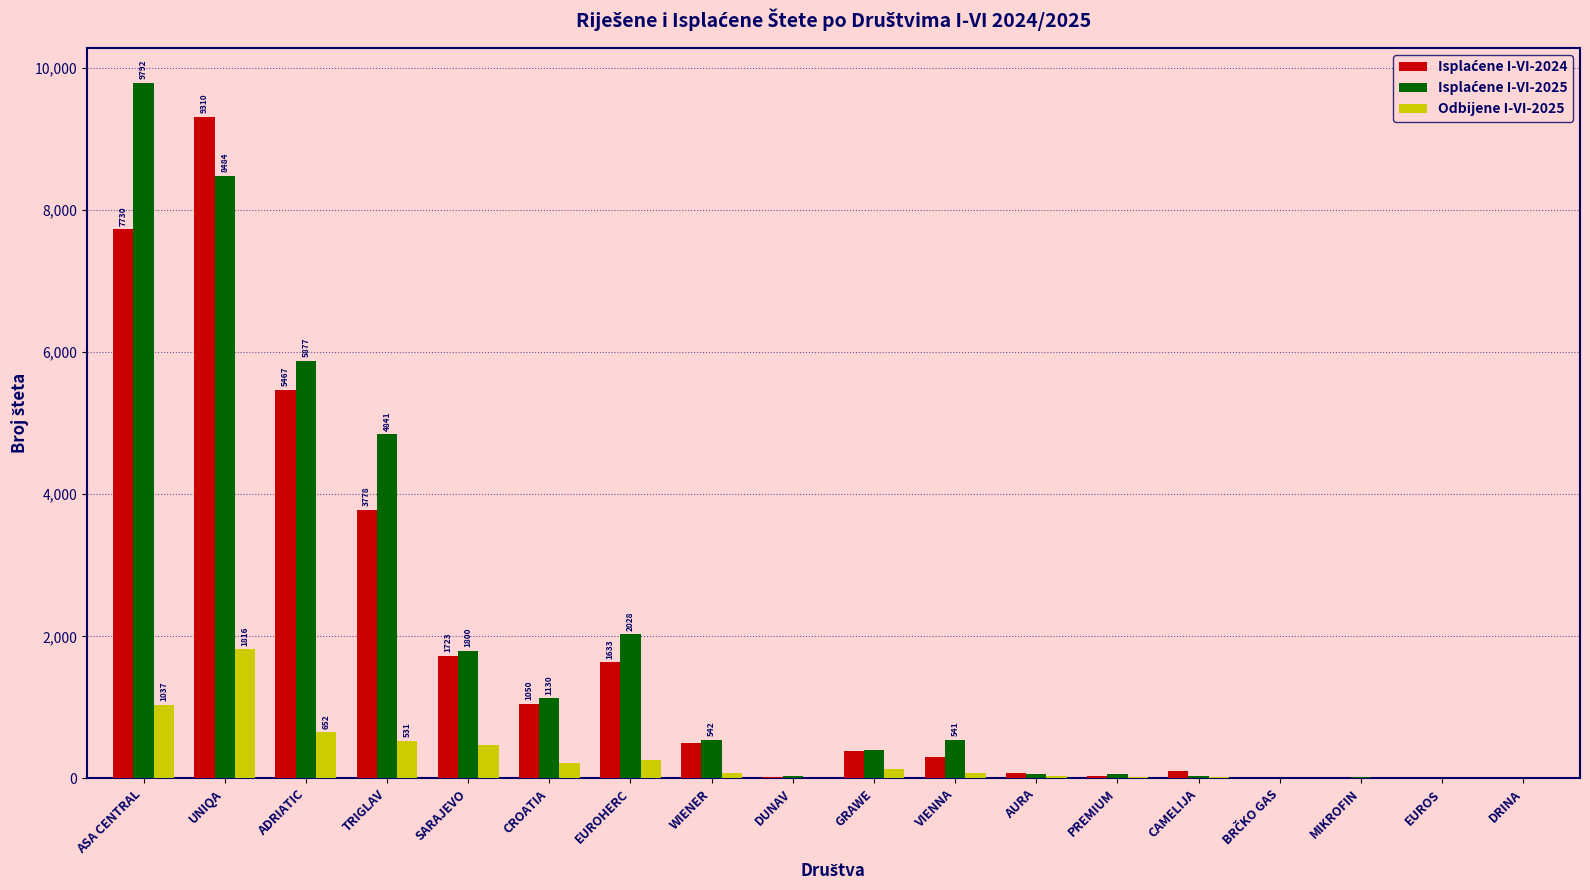

The value of Odbijene I-VI-2025 at SARAJEVO is 473. True or false?

True